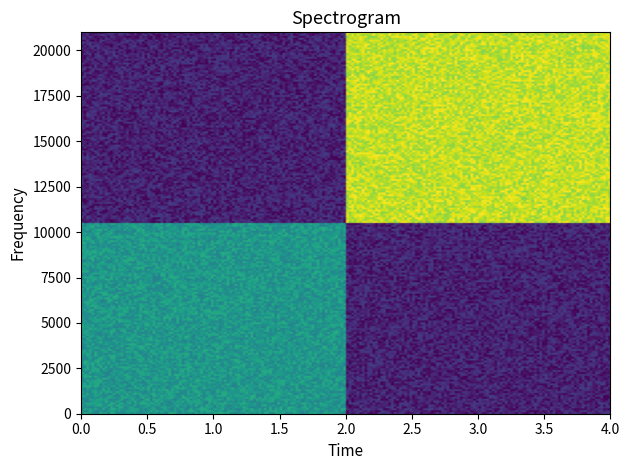

What is the maximum value shown in the chart?

13